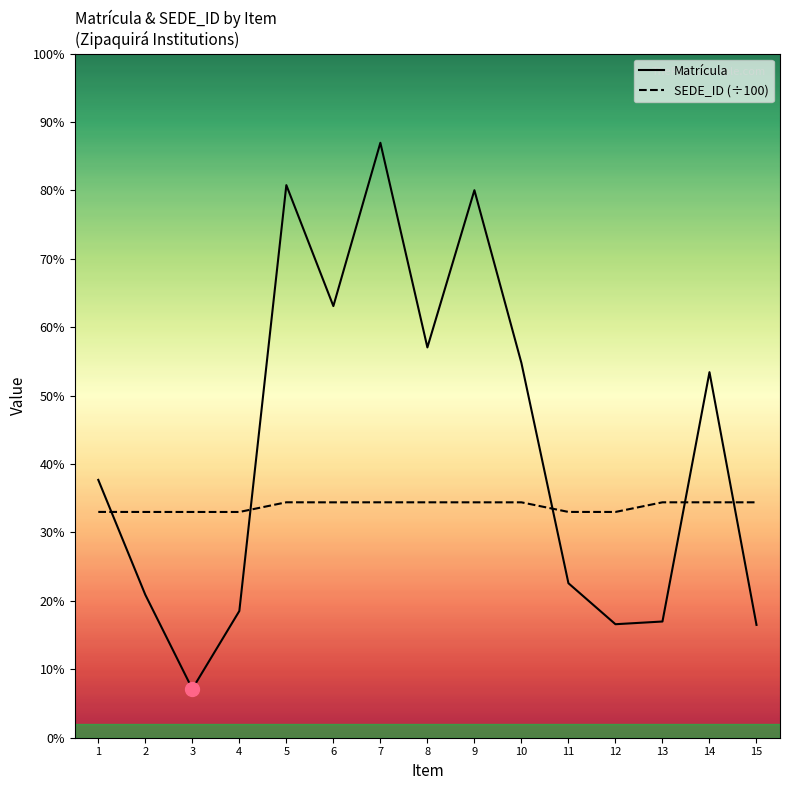

Reading left to right, what are all the values shown in this chart?

Matrícula: 1=761.0	2=422.0	3=144.0	4=374.0	5=1631.0	6=1274.0	7=1756.0	8=1152.0	9=1616.0	10=1106.0	11=456.0	12=335.0	13=343.0	14=1079.0	15=333.0
SEDE_ID (÷100): 1=666.5	2=666.4	3=666.3	4=666.3	5=694.9	6=694.8	7=694.9	8=694.8	9=694.8	10=694.8	11=666.4	12=666.4	13=694.8	14=694.9	15=694.8